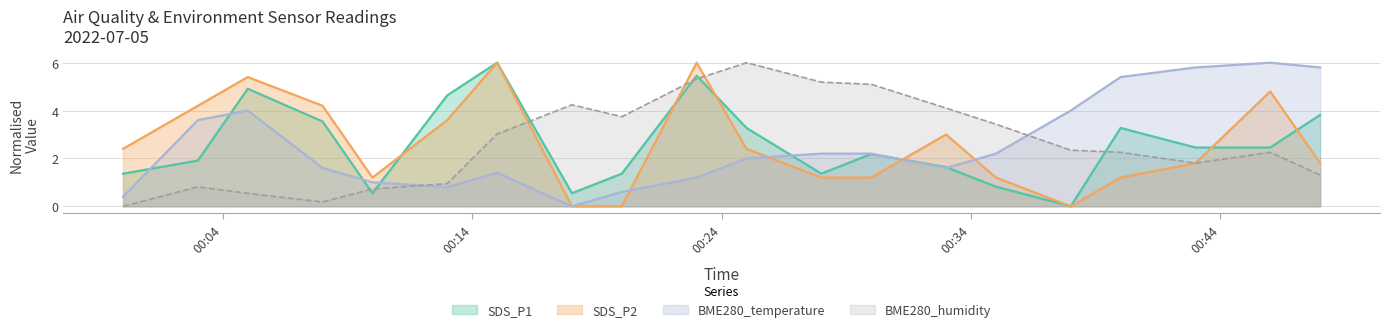

At which category does BME280_humidity reach its first local valley?

BME280_humidity